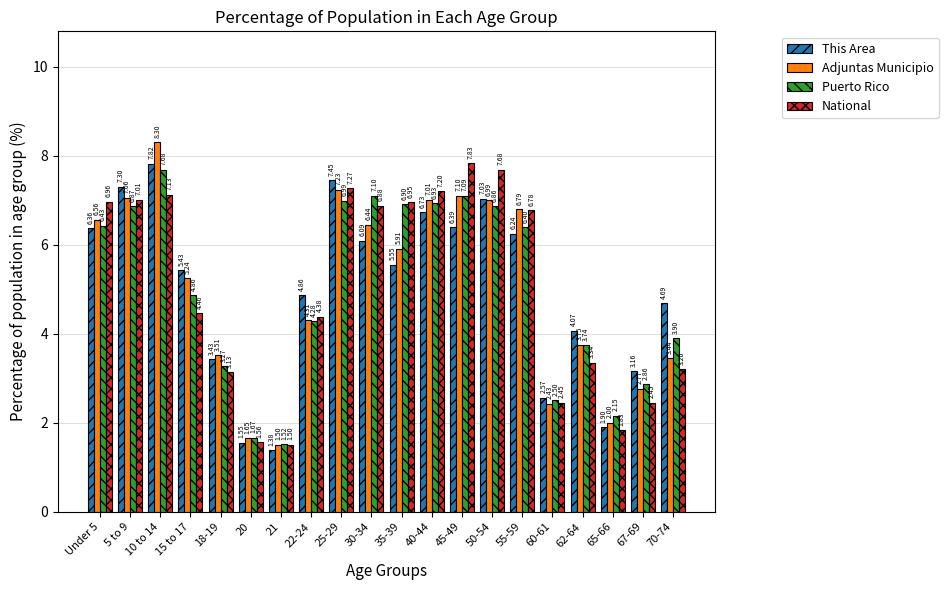

What is the sum of the Puerto Rico values at 22-24 and 35-39?

11.2